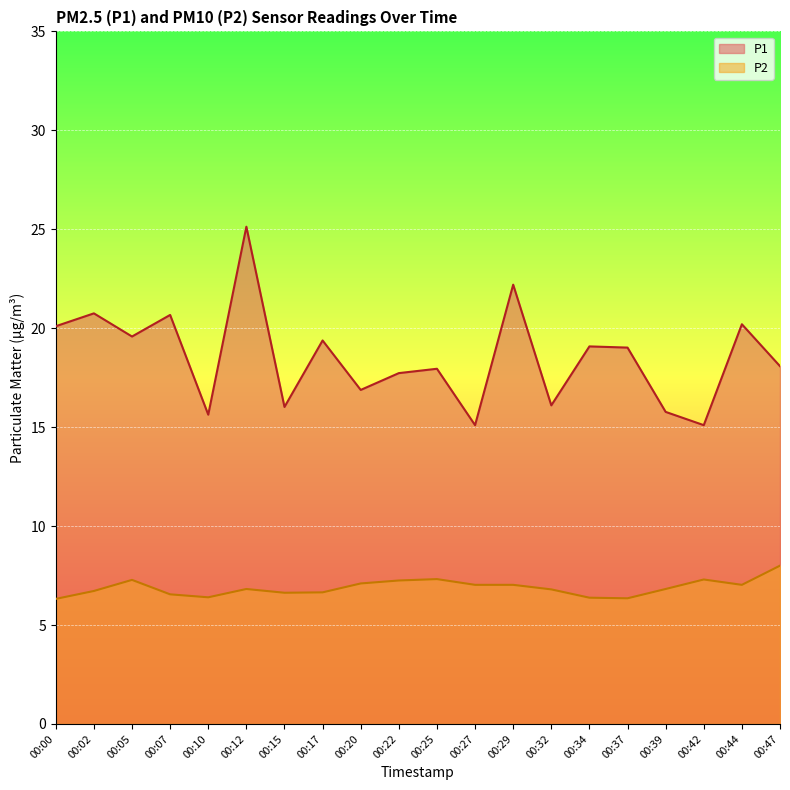

True or false: P2 and P1 intersect in this chart.

False